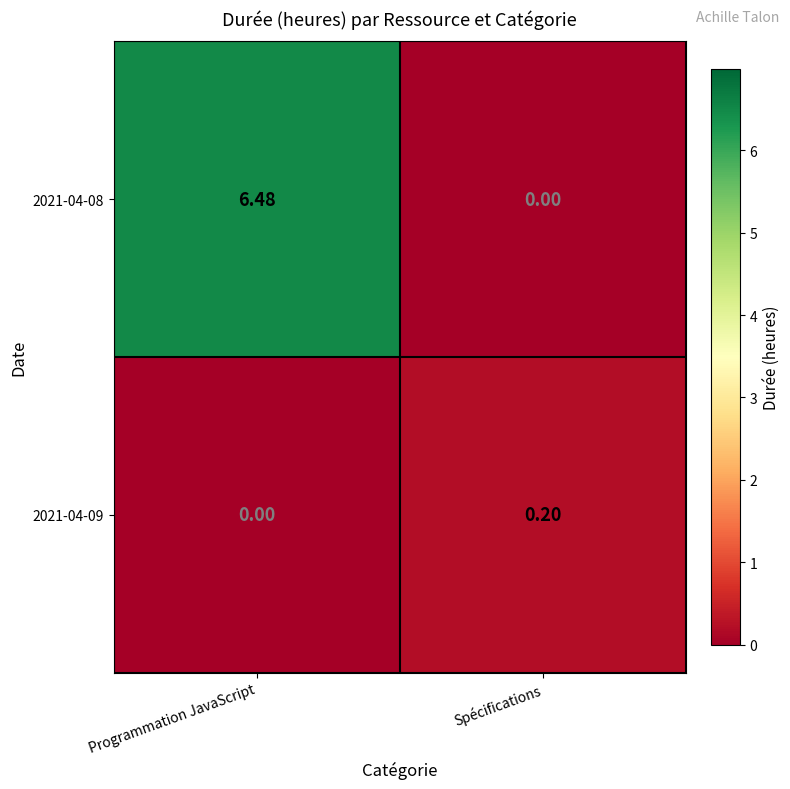

What is the greatest value displayed?

6.5